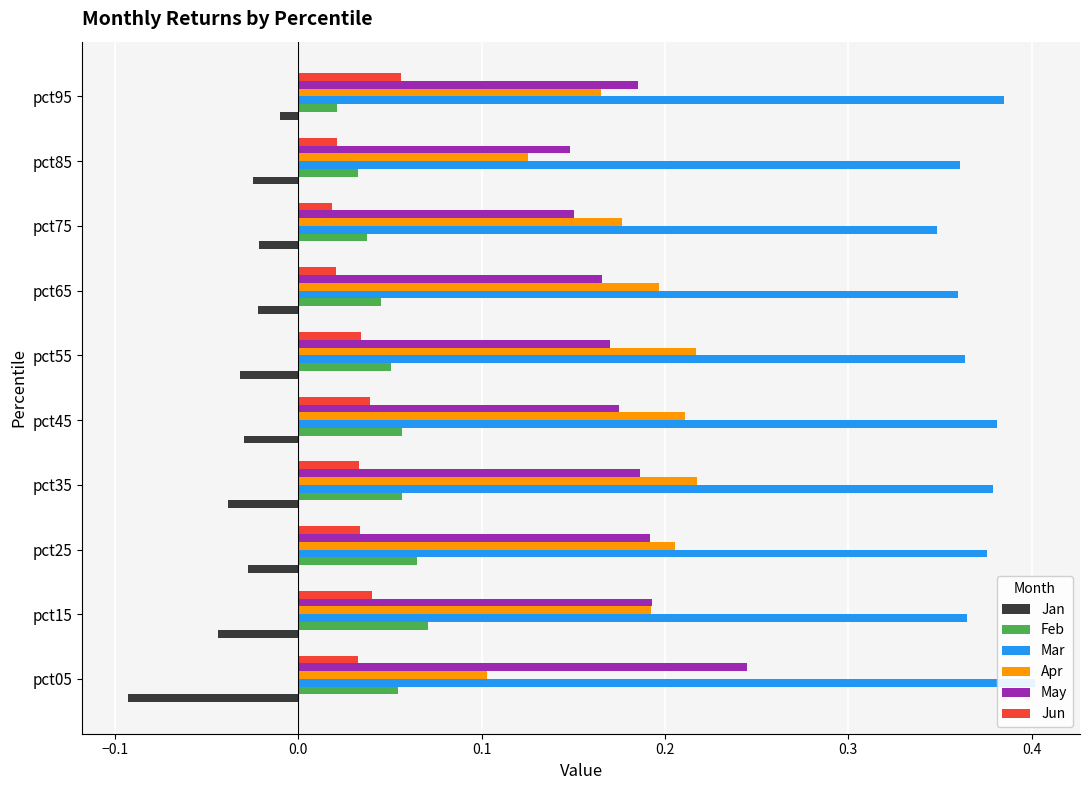

Rank the series at pct95 from highest to lowest value.

Mar, May, Apr, Jun, Feb, Jan